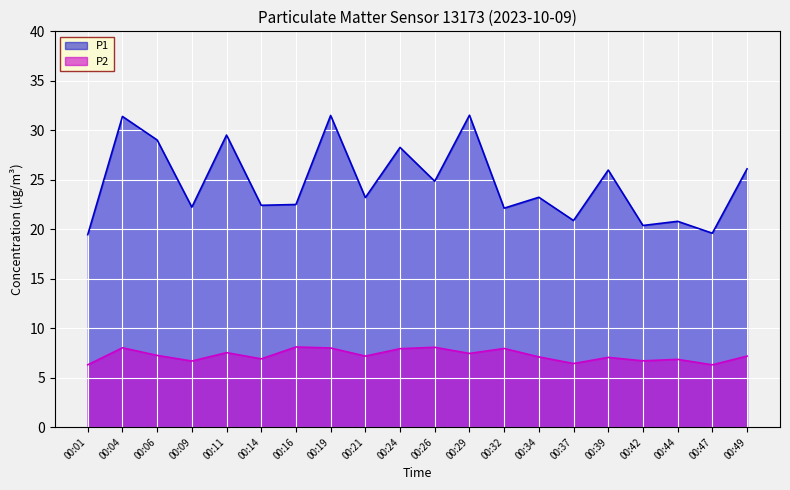

What is the difference between the maximum and minimum values in the P2 series?

1.8